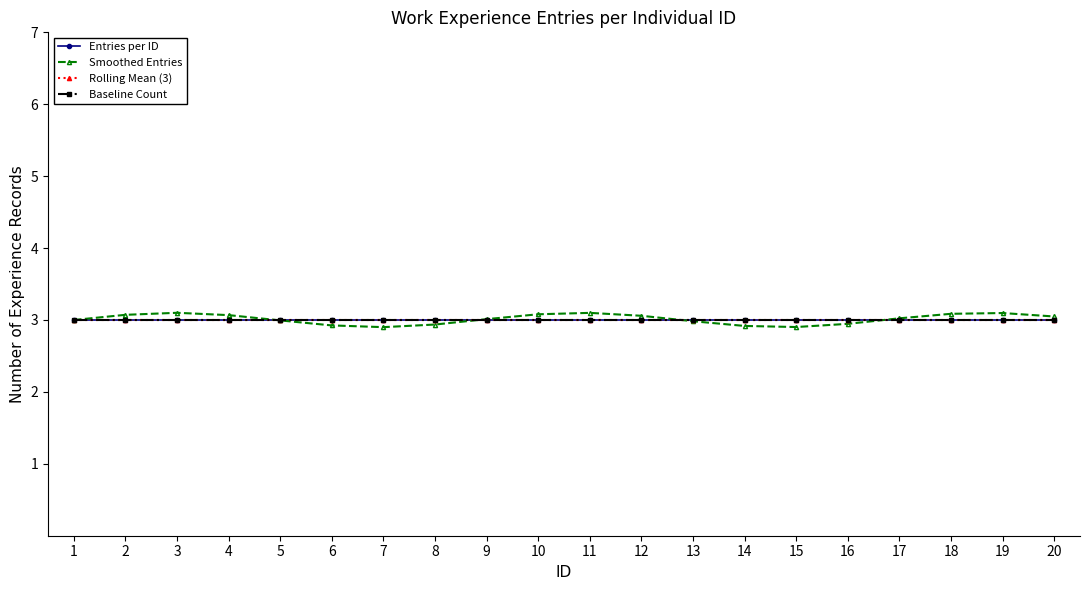

Between 12 and 16, which series saw the biggest shift?

Smoothed Entries